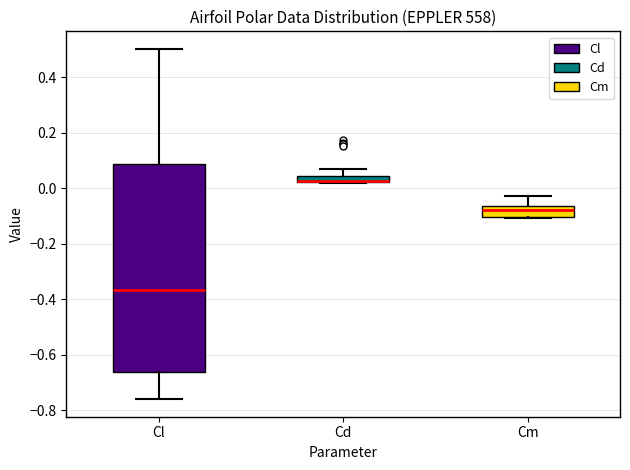

Where does the upper whisker of the box for Cm end on the y-axis? The values are not printed on the chart, so give them approximately, as read against the axis.

-0.02